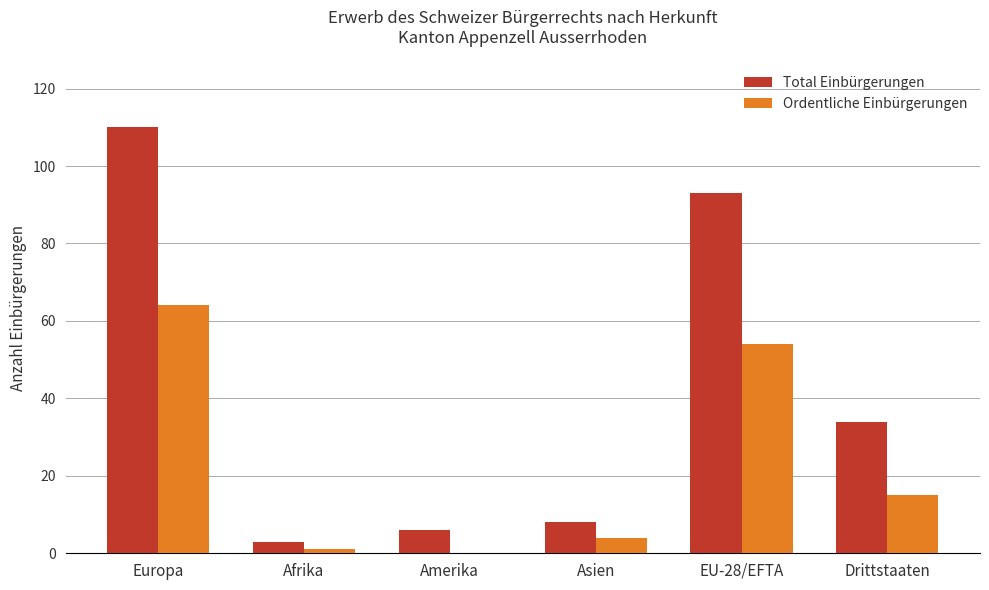

How many positive values does the Ordentliche Einbürgerungen series have?

5